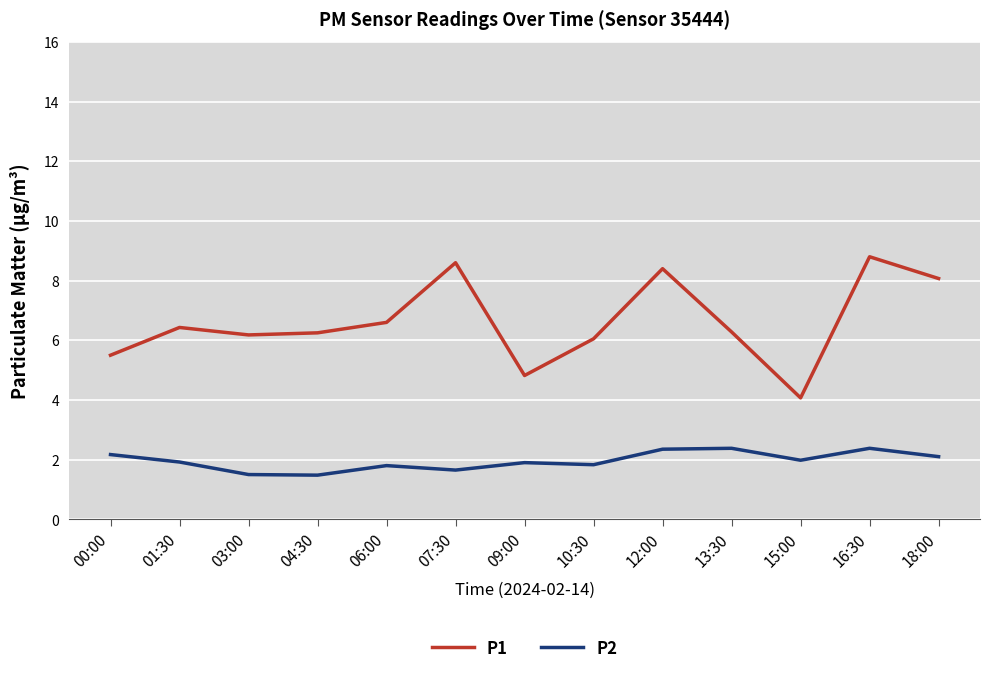

True or false: P2 has a value of 1.8 at 10:30.

True